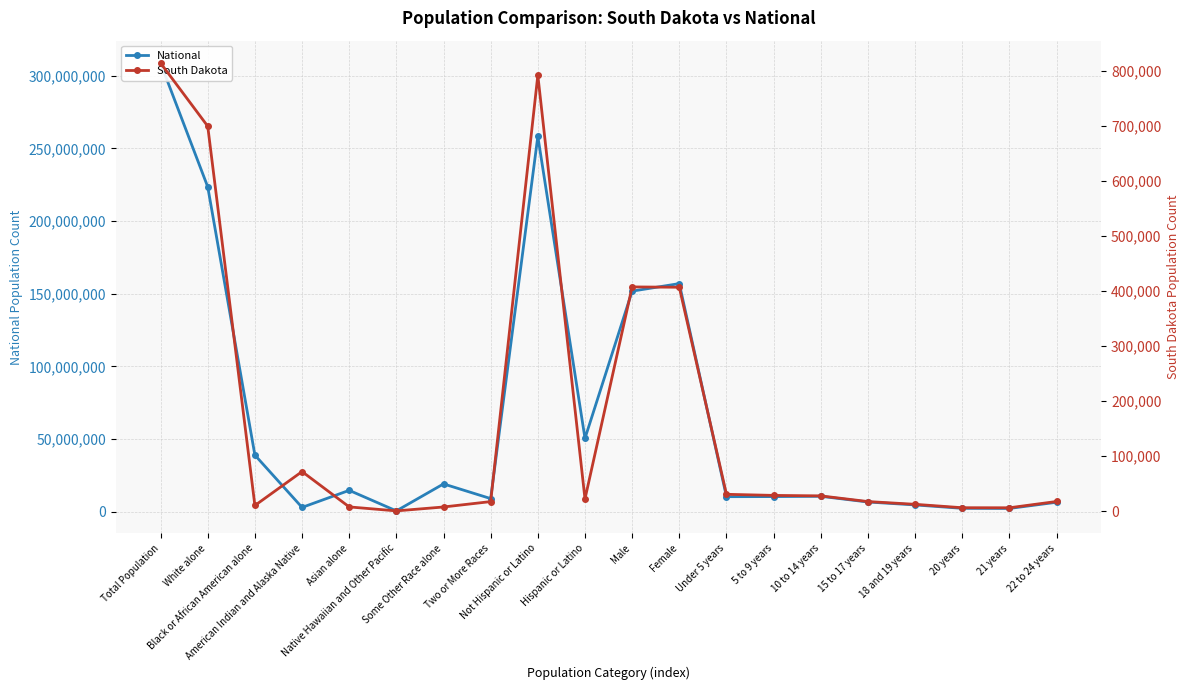

How many series are shown in this chart?

2